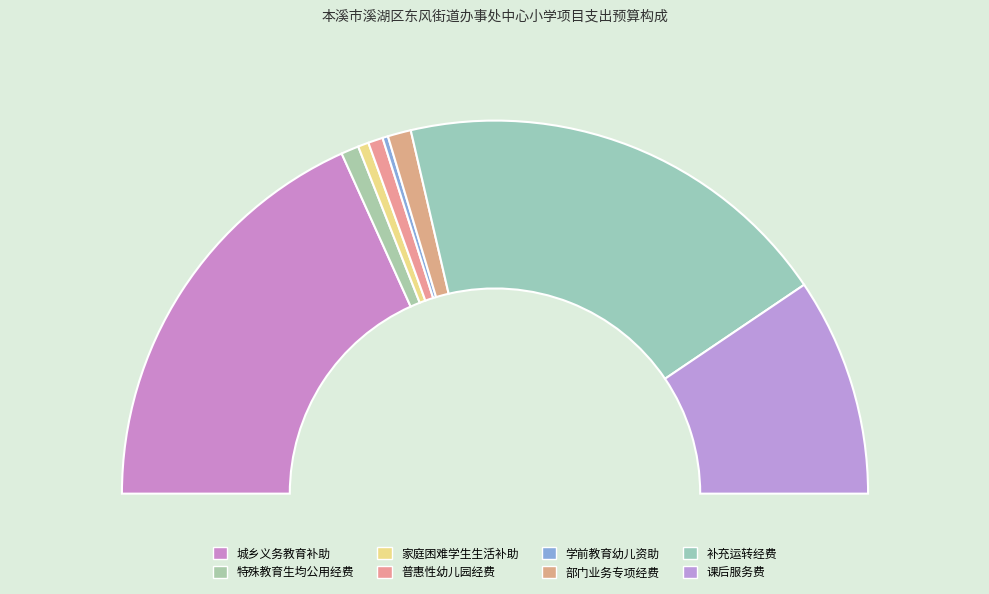

Which slice is the largest?

补充运转经费